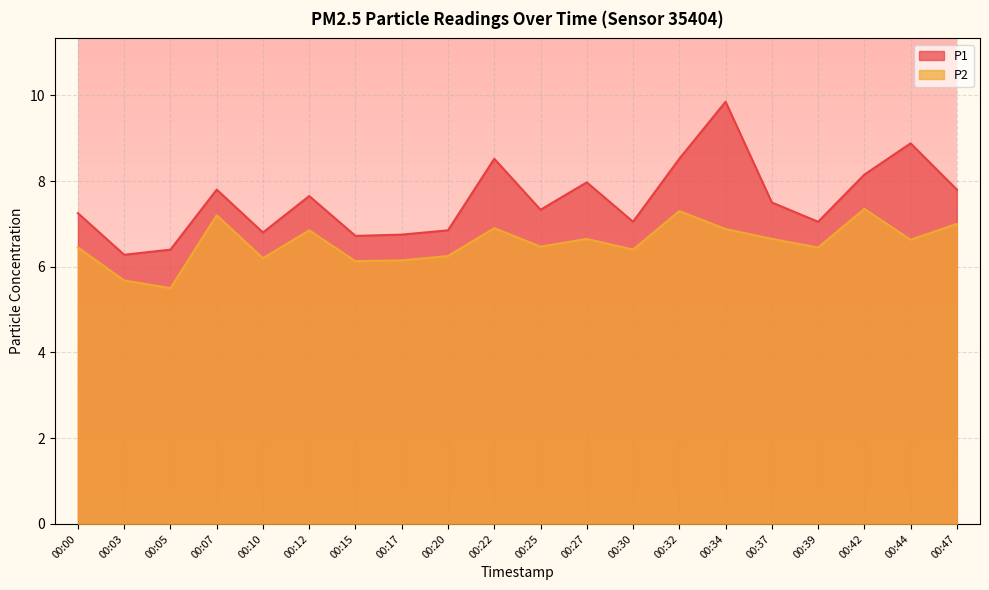

What is the difference between the P1 values at 00:20 and 00:32?

1.7